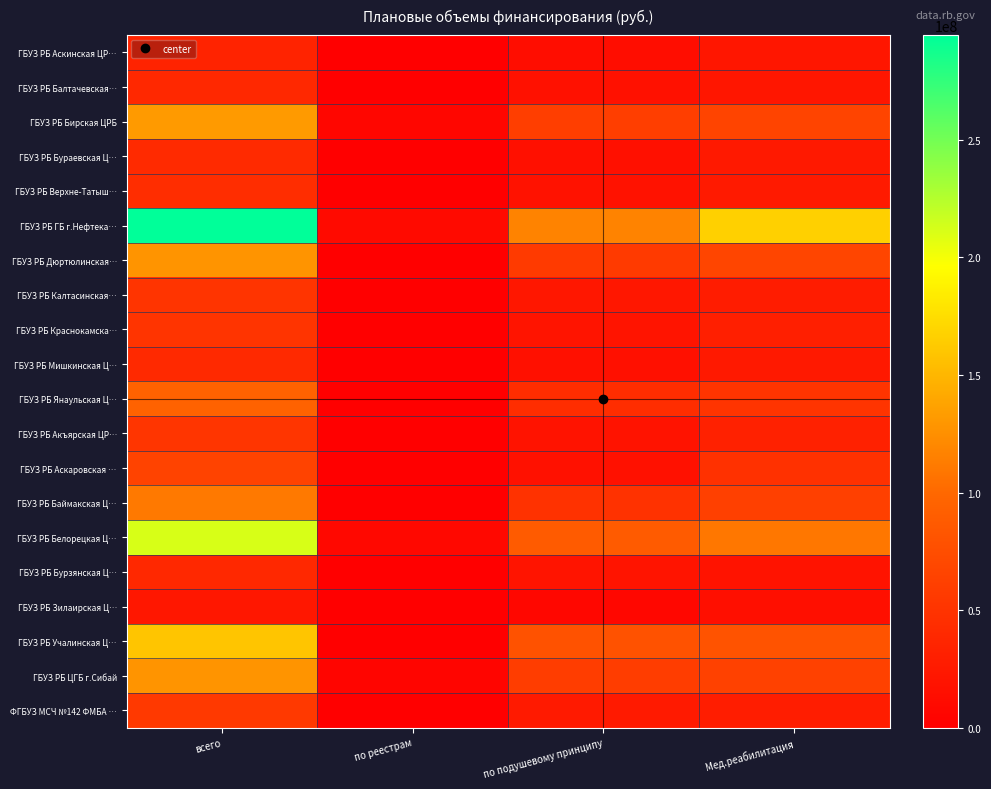

Which series changed the most between по подушевому принципу and Мед.реабилитация?

ГБУЗ РБ ГБ г.Нефтека…